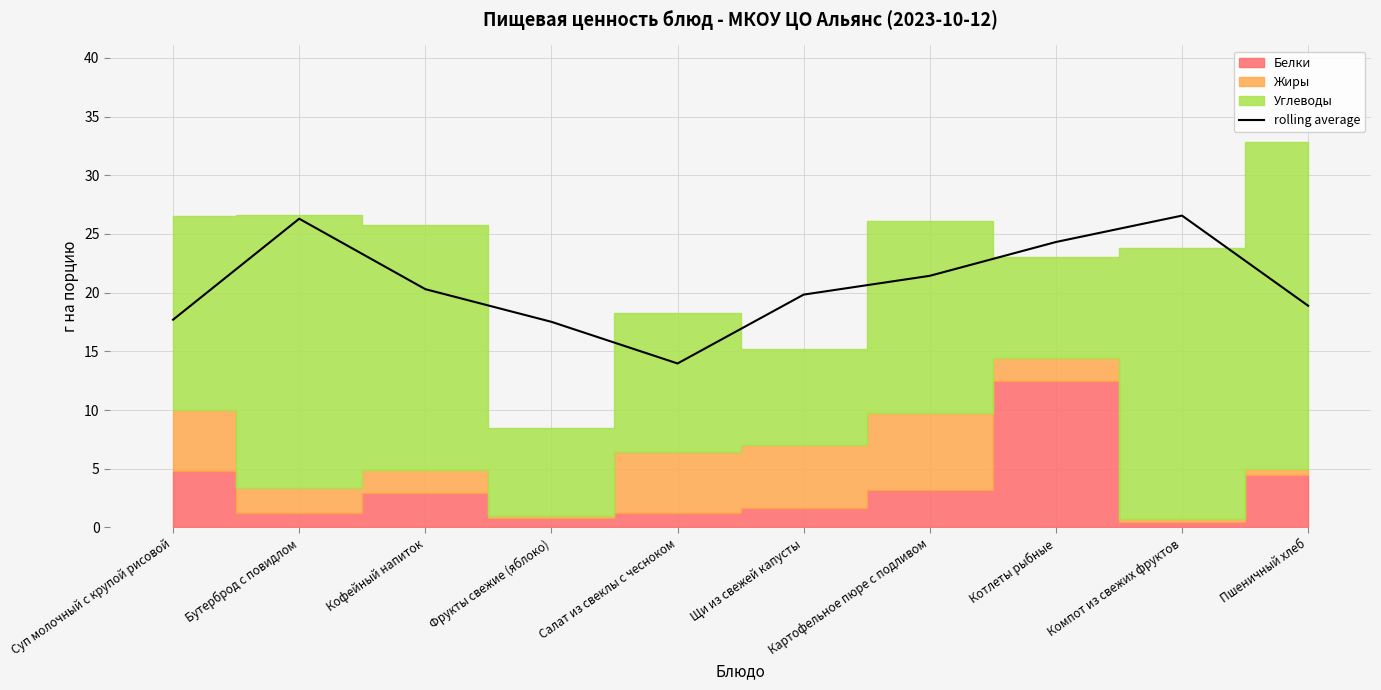

Where is the first local minimum?

Салат из свеклы с чесноком